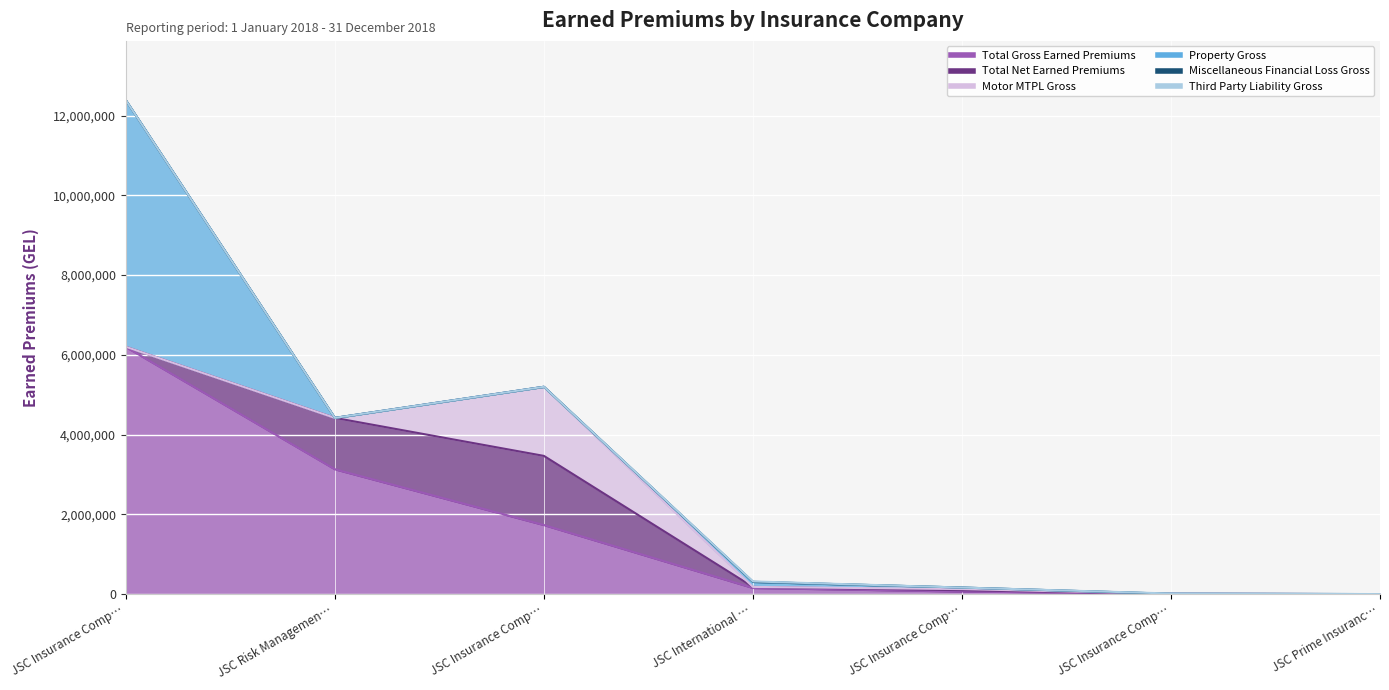

Which series has the widest spread of values?

Total Gross Earned Premiums